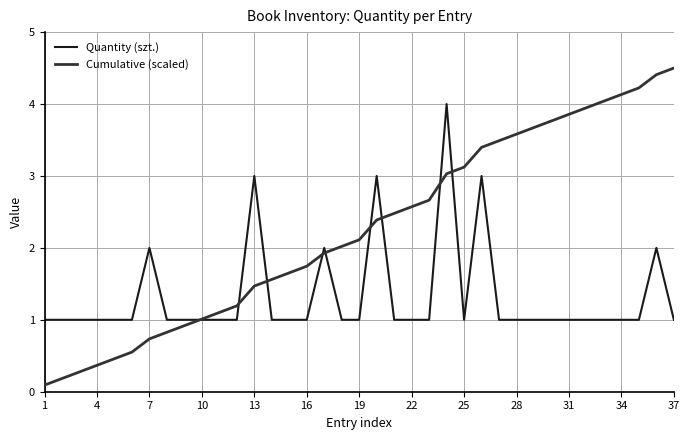

What is the maximum value for Quantity (szt.)?

4.0